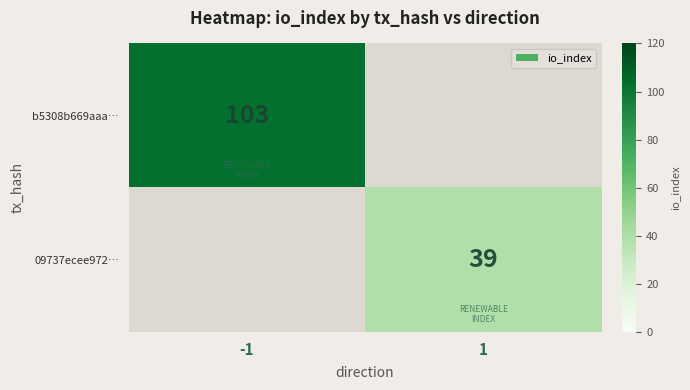

Count the number of data series in this chart.

2